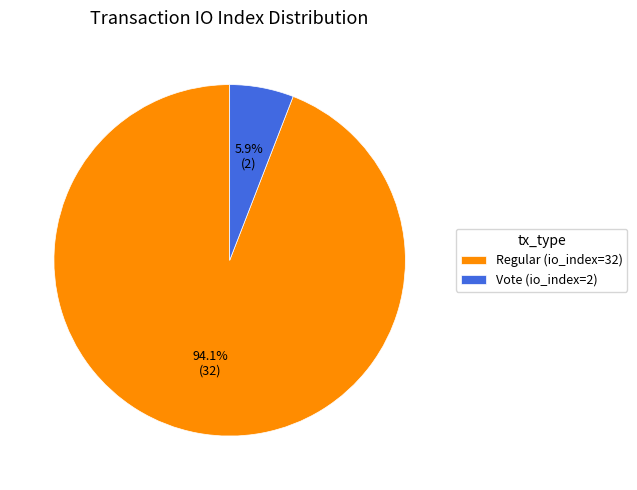

Is it true that Vote (io_index=2) is 1% of the pie?

False